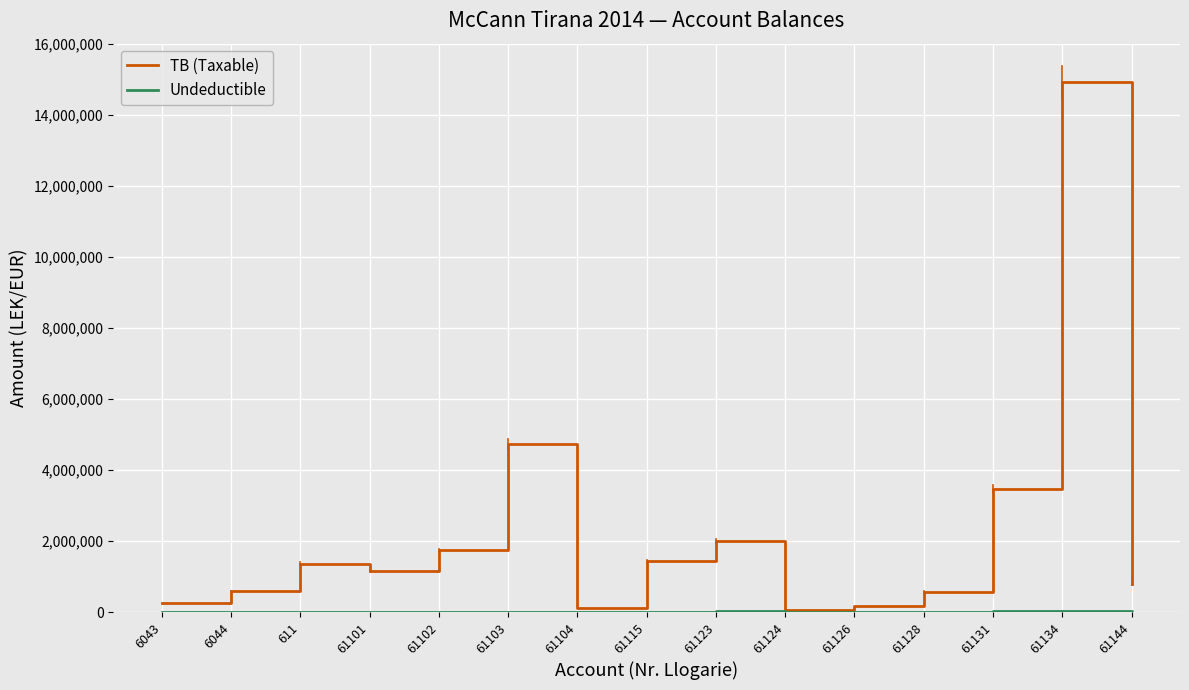

Which series has the widest spread of values?

TB (Taxable)